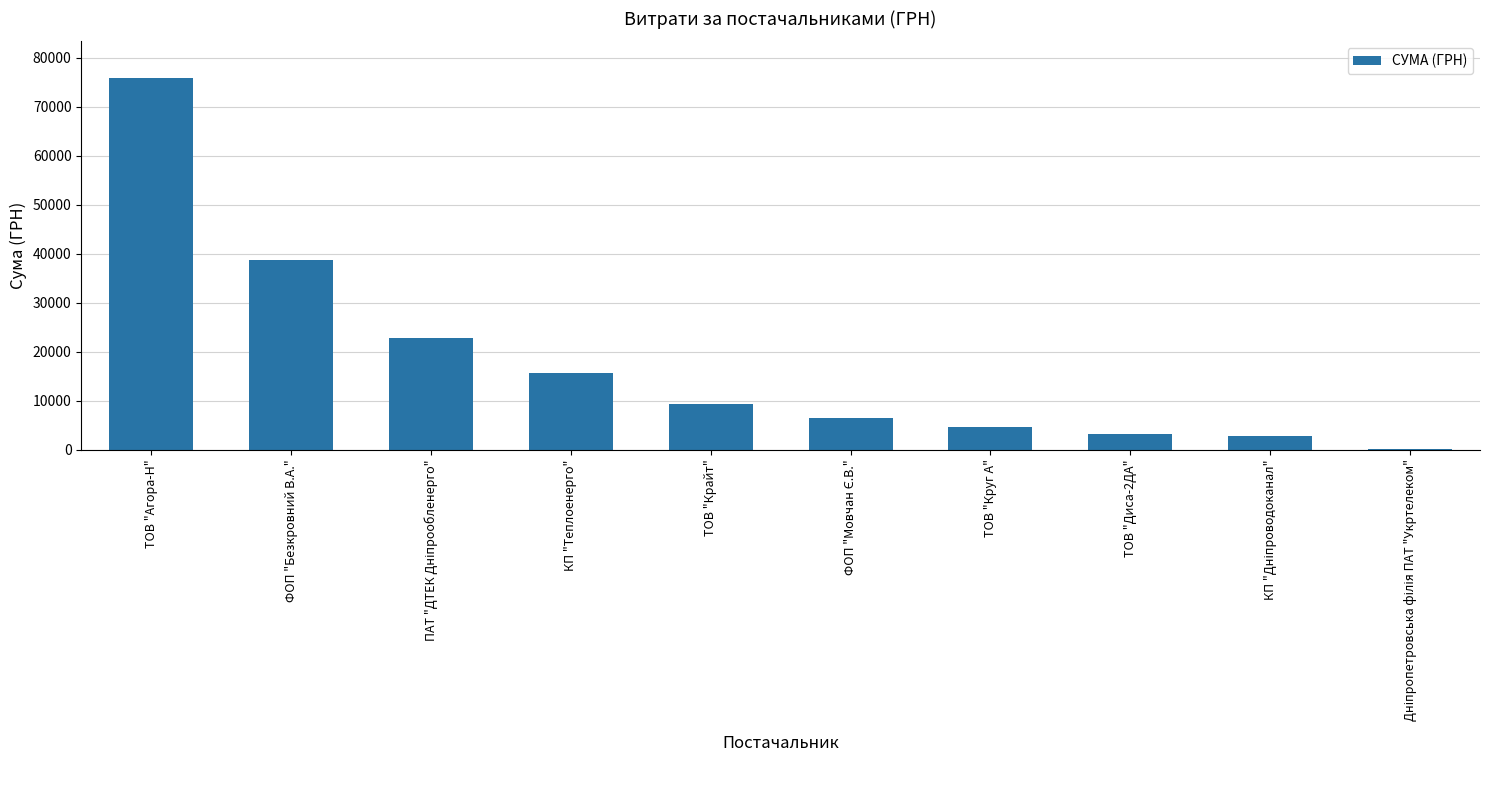

What is the ratio of the value at ТОВ "Крайт" to the value at ТОВ "Диса-2ДА"?

3.0